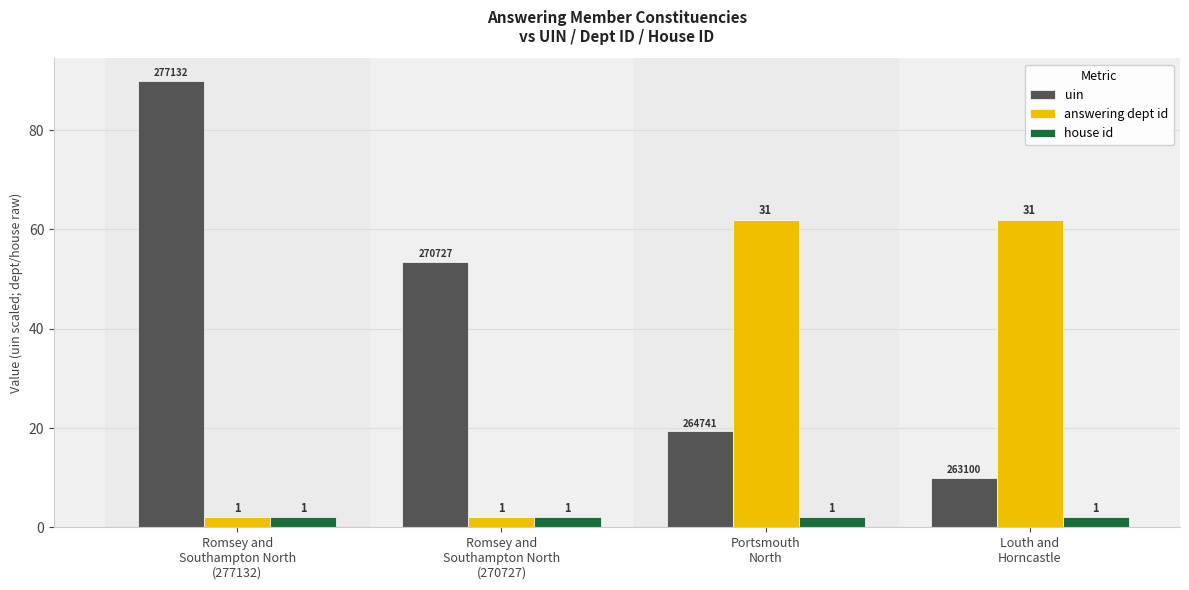

How many groups of bars are there?

4